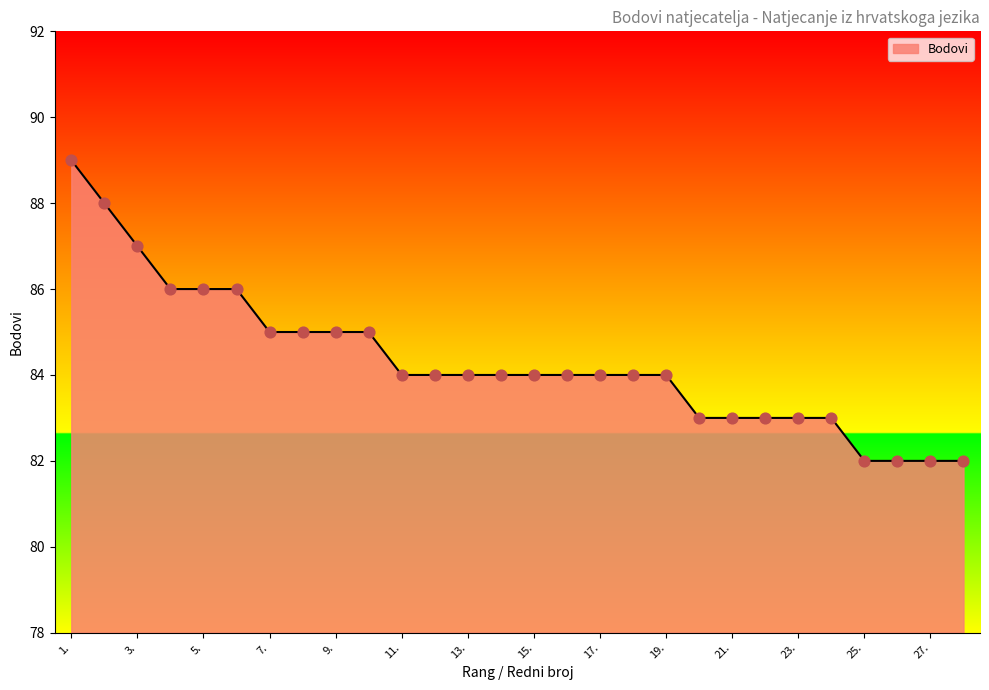

What is the minimum value shown in the chart?

82